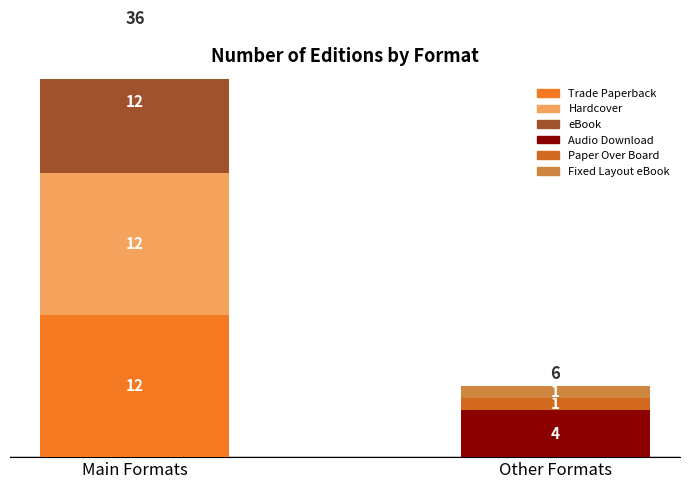

How many categories are shown in the chart?

2